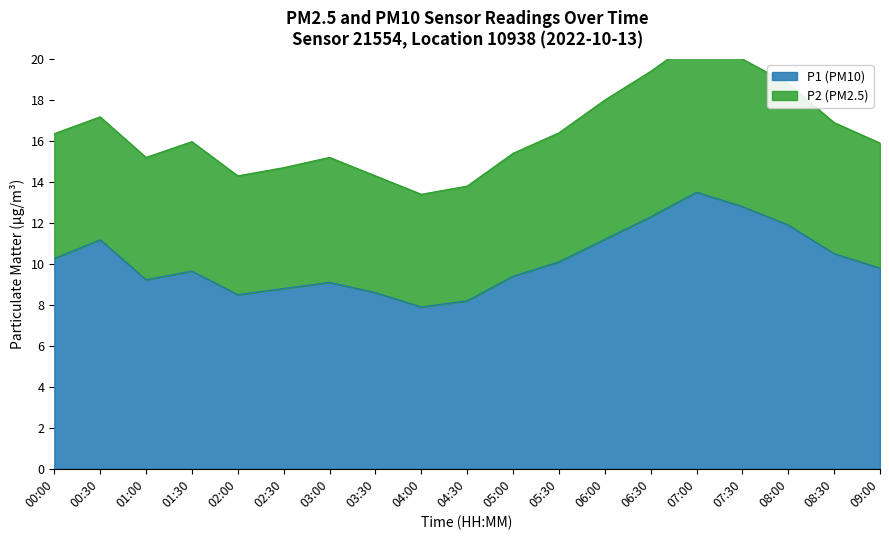

Approximately how many times larger is the value at 01:30 compared to 06:30?

0.8